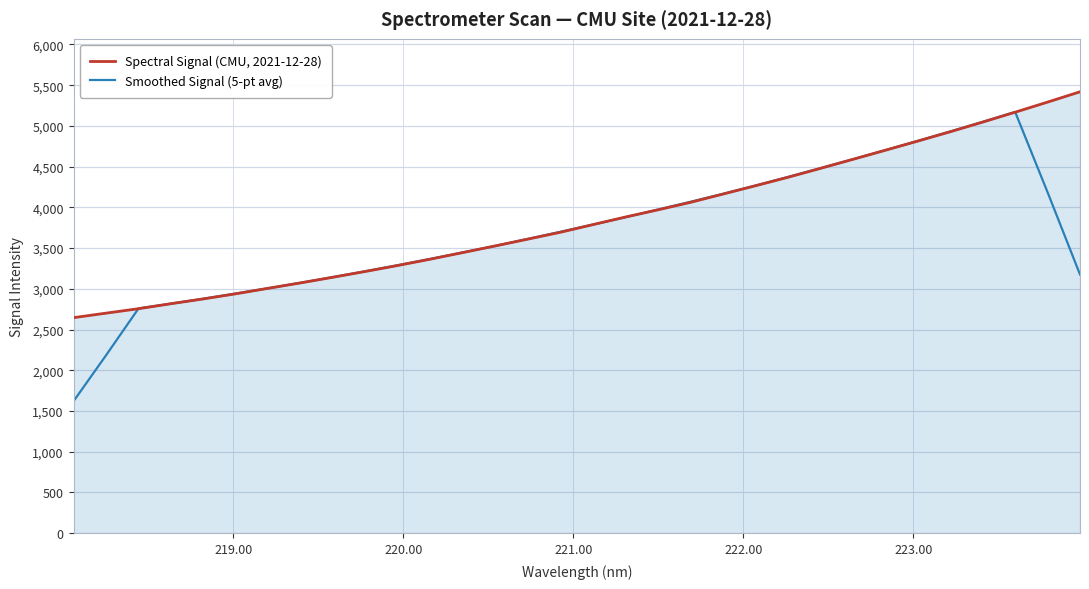

What is the maximum value shown in the chart?

5419.0